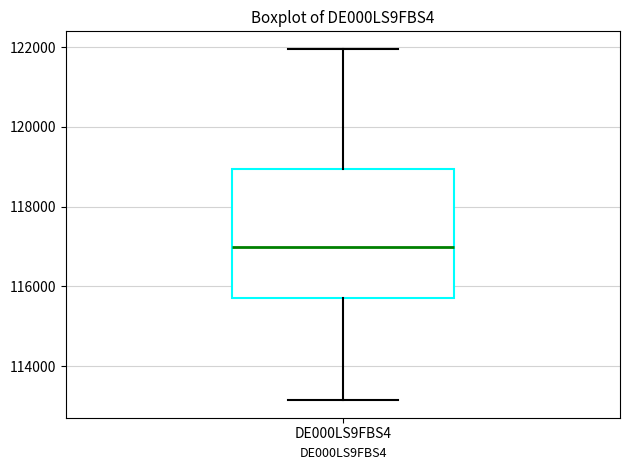

Read this box plot against the y-axis: the position of the median line, the range covered by the box, and the ends of both whiskers. The values are not printed on the chart, so give them approximately, as read against the axis.

median 117000, box 115600 to 119000, whiskers 113200 to 122000